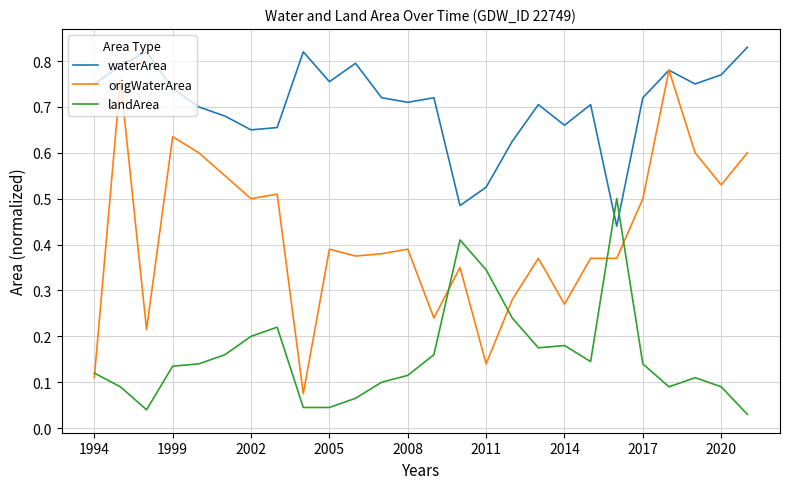

Rank the series by their maximum value, from highest to lowest.

waterArea, origWaterArea, landArea